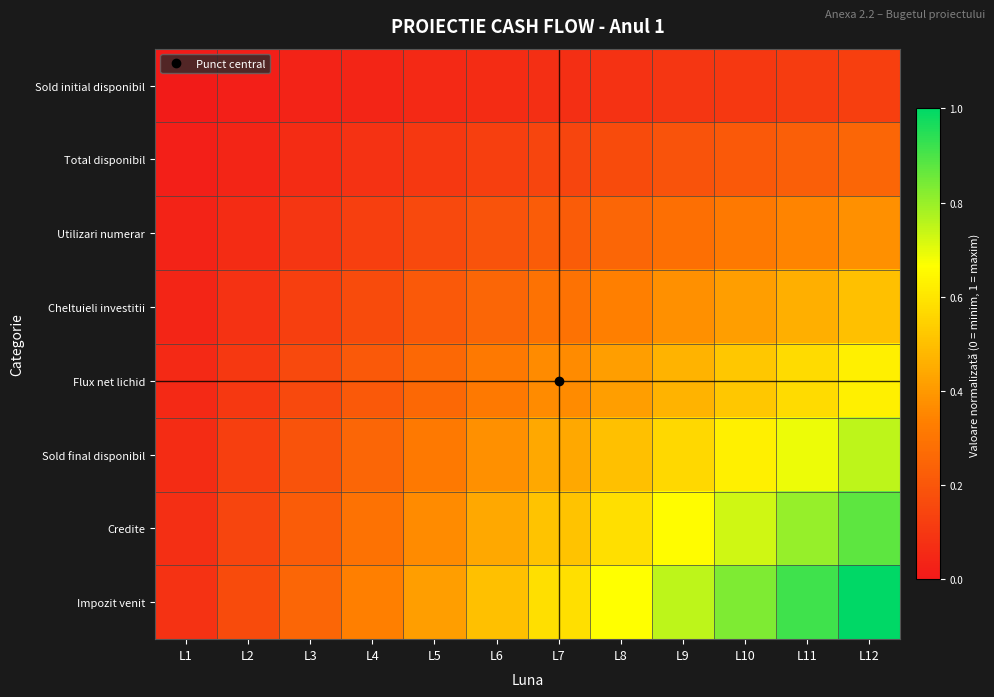

At how many categories does at least one series exceed 0?

12